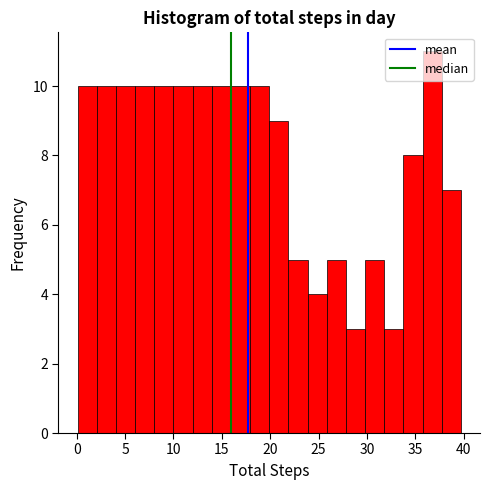

Around what value on the x-axis is the tallest bar? Give the approximate position of its centre, as read against the axis.

36.5